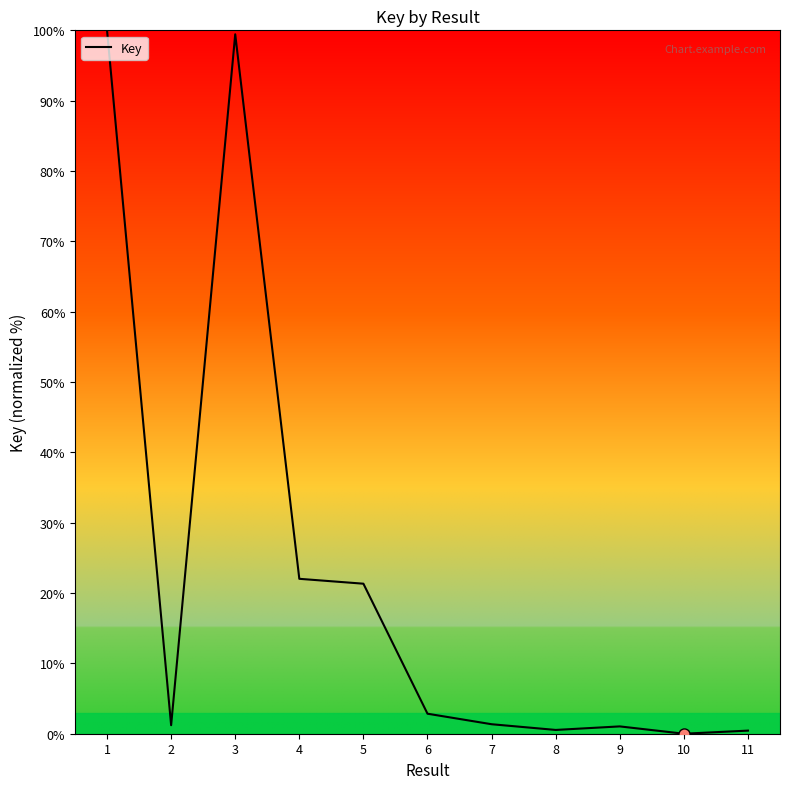

Where does the data first go above 1?

1